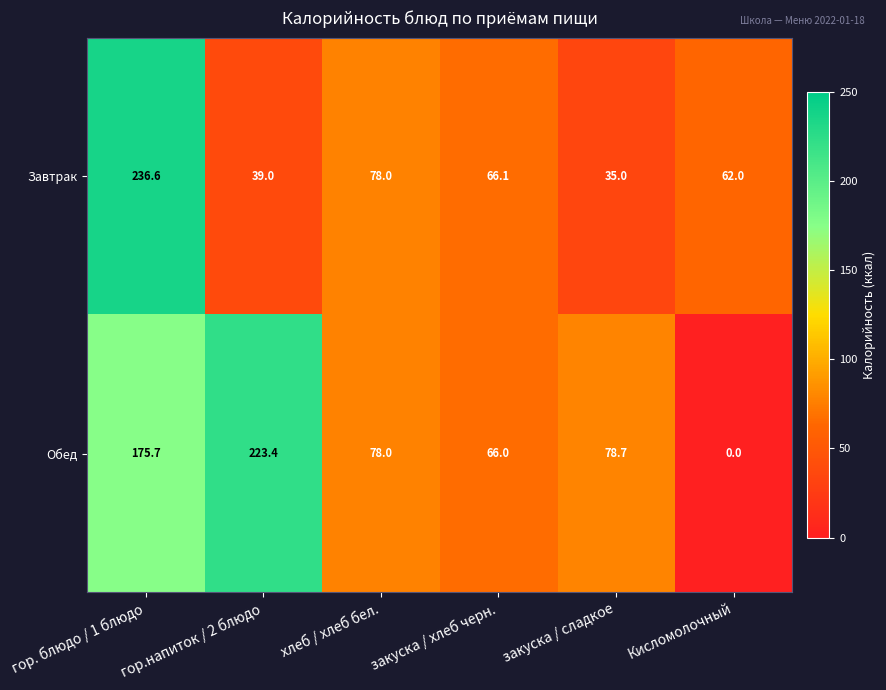

The value of Завтрак at закуска / хлеб черн. is 66.1. True or false?

True